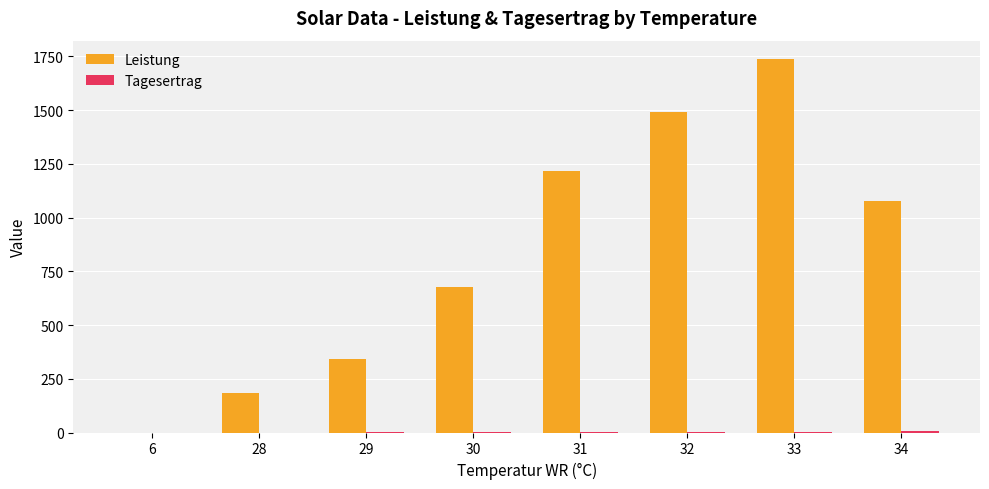

Does the chart contain stacked bars?

No